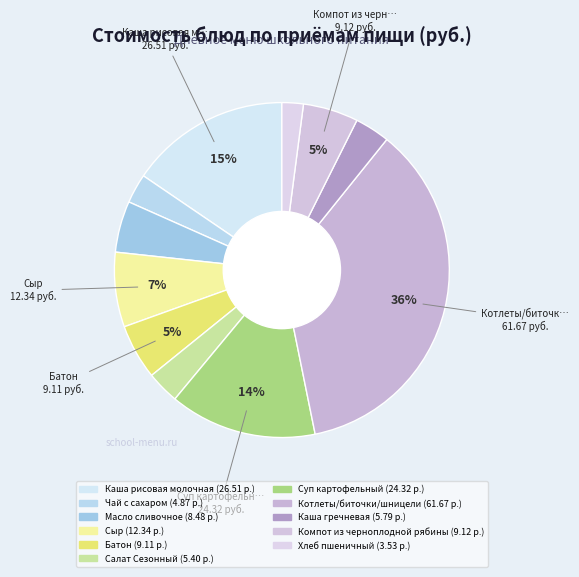

What is the ratio of the value at Котлеты/биточки/шницели to the value at Сыр?

5.0